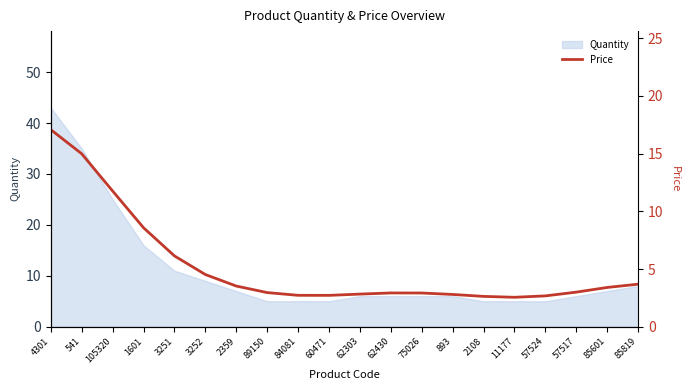

The chart shows a value of 2.7 at 84081. True or false?

True